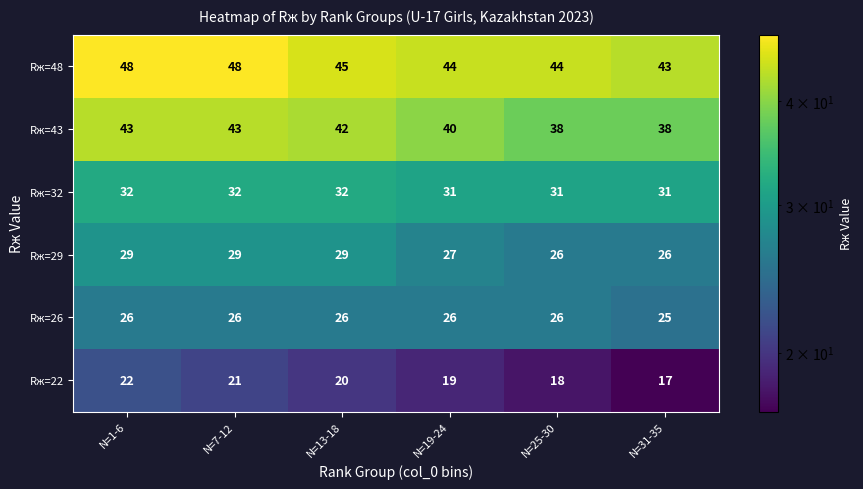

Which series has the largest total across all categories?

Rж=48